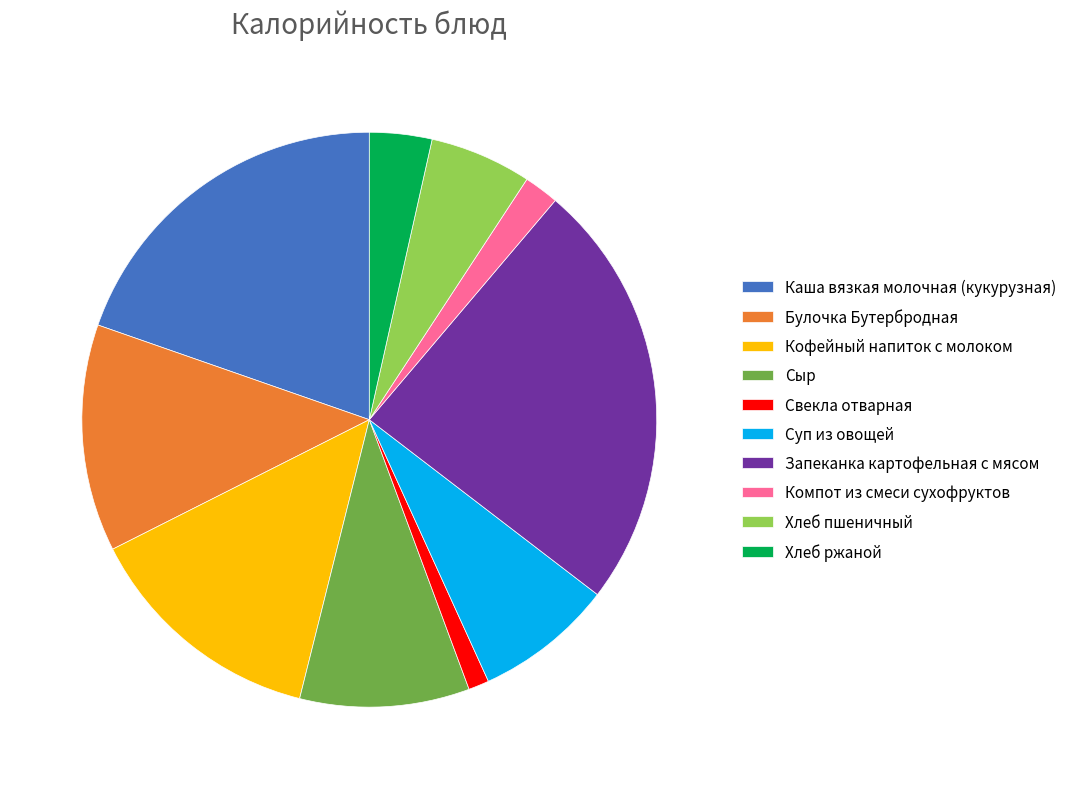

Which has a higher value, Каша вязкая молочная (кукурузная) or Кофейный напиток с молоком?

Каша вязкая молочная (кукурузная)